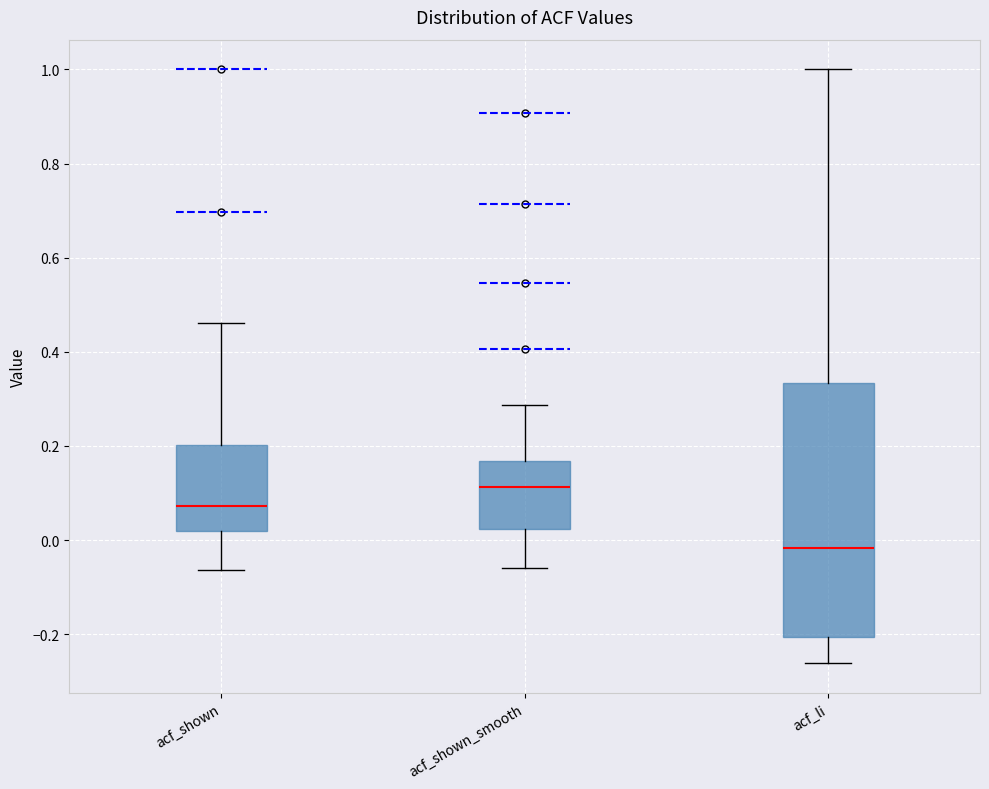

Reading left to right, transcribe this box plot: for each box, give where its median line is, the range the box spans, and where its two whiskers end, as read against the y-axis. The values are not printed on the chart, so give them approximately, as read against the axis.

acf_shown: median 0.08, box 0.02 to 0.20, whiskers -0.06 to 0.46
acf_shown_smooth: median 0.12, box 0.02 to 0.16, whiskers -0.06 to 0.28
acf_li: median -0.02, box -0.20 to 0.34, whiskers -0.26 to 1.00